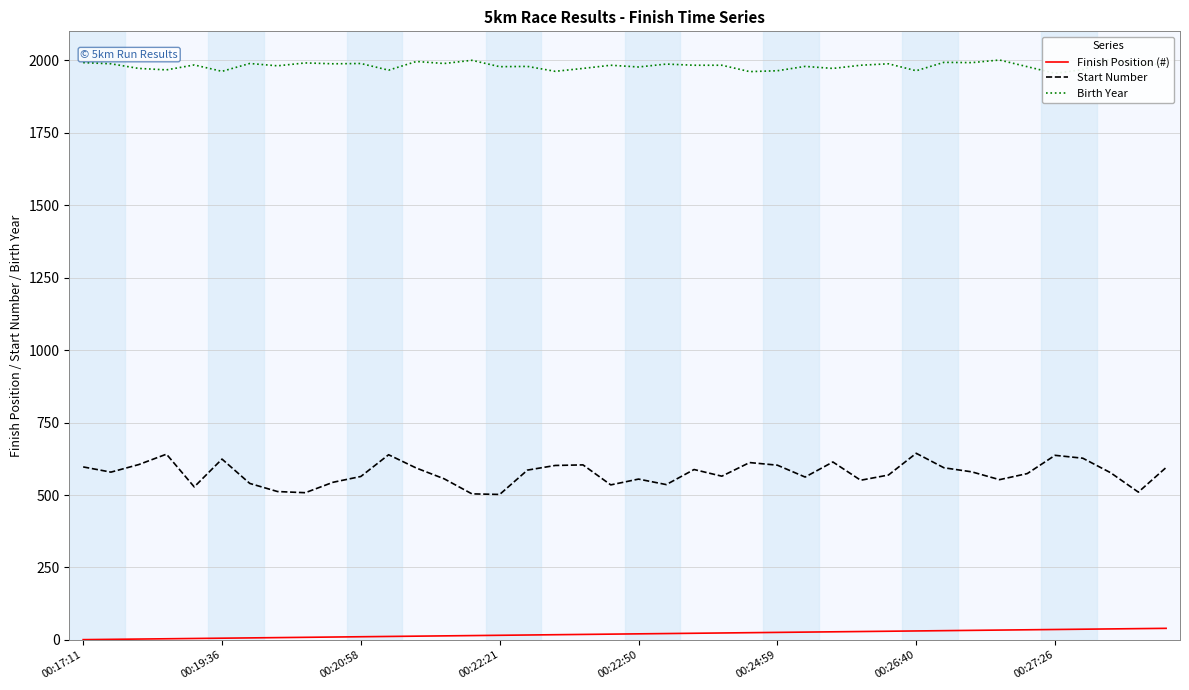

Reading left to right, list all the values displayed in this chart.

Finish Position (#): 1	2	3	4	5	6	7	8	9	10	11	12	13	14	15	16	17	18	19	20	21	22	23	24	25	26	27	28	29	30	31	32	33	34	35	36	37	38	39	40
Start Number: 597	579	605	641	528	624	540	512	508	544	564	639	593	556	504	502	586	602	604	535	555	536	588	565	612	603	562	614	551	569	644	594	580	553	574	637	627	577	510	595
Birth Year: 1992	1988	1972	1967	1984	1962	1989	1981	1991	1988	1989	1966	1996	1989	2000	1978	1979	1962	1972	1983	1977	1987	1983	1983	1961	1964	1979	1972	1983	1988	1964	1993	1992	2001	1978	1955	1968	2004	1986	1987